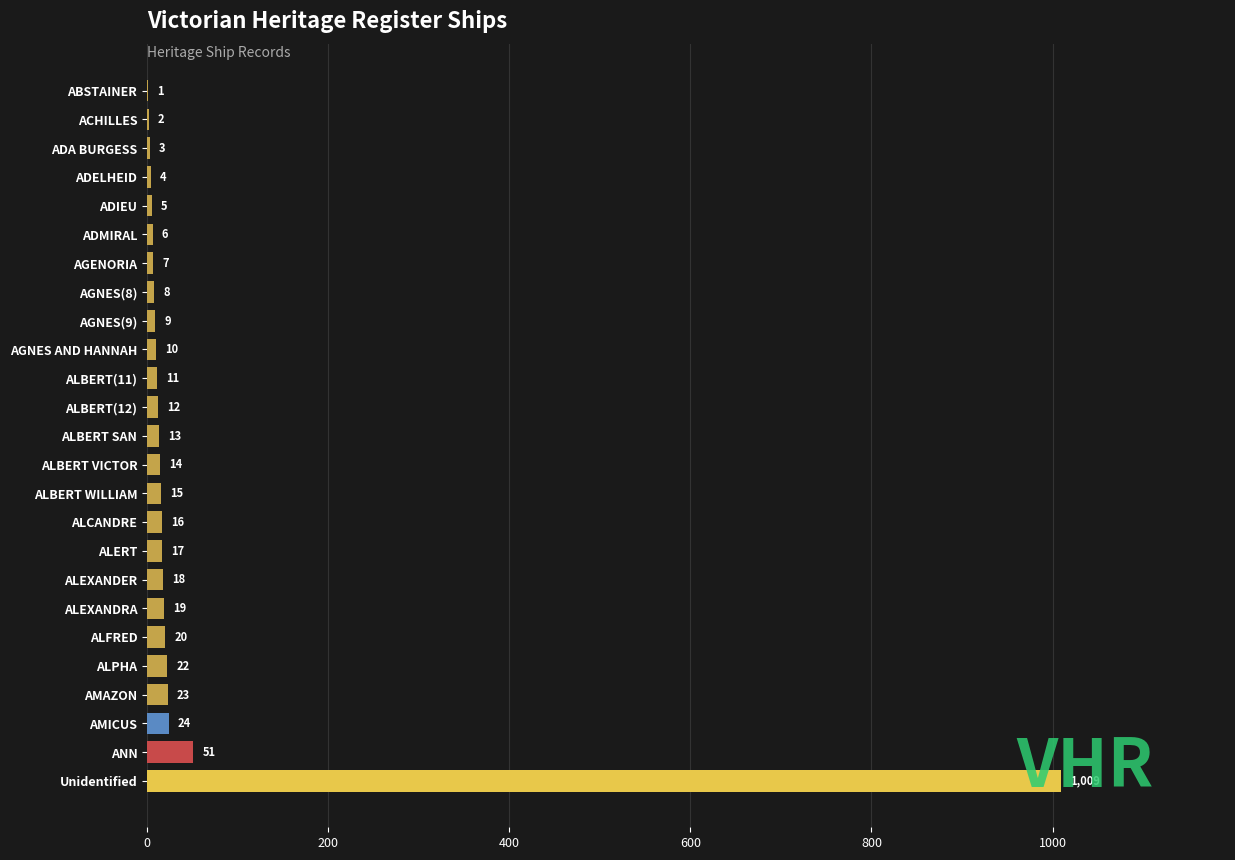

At which category does the chart reach its peak across all series?

Unidentified